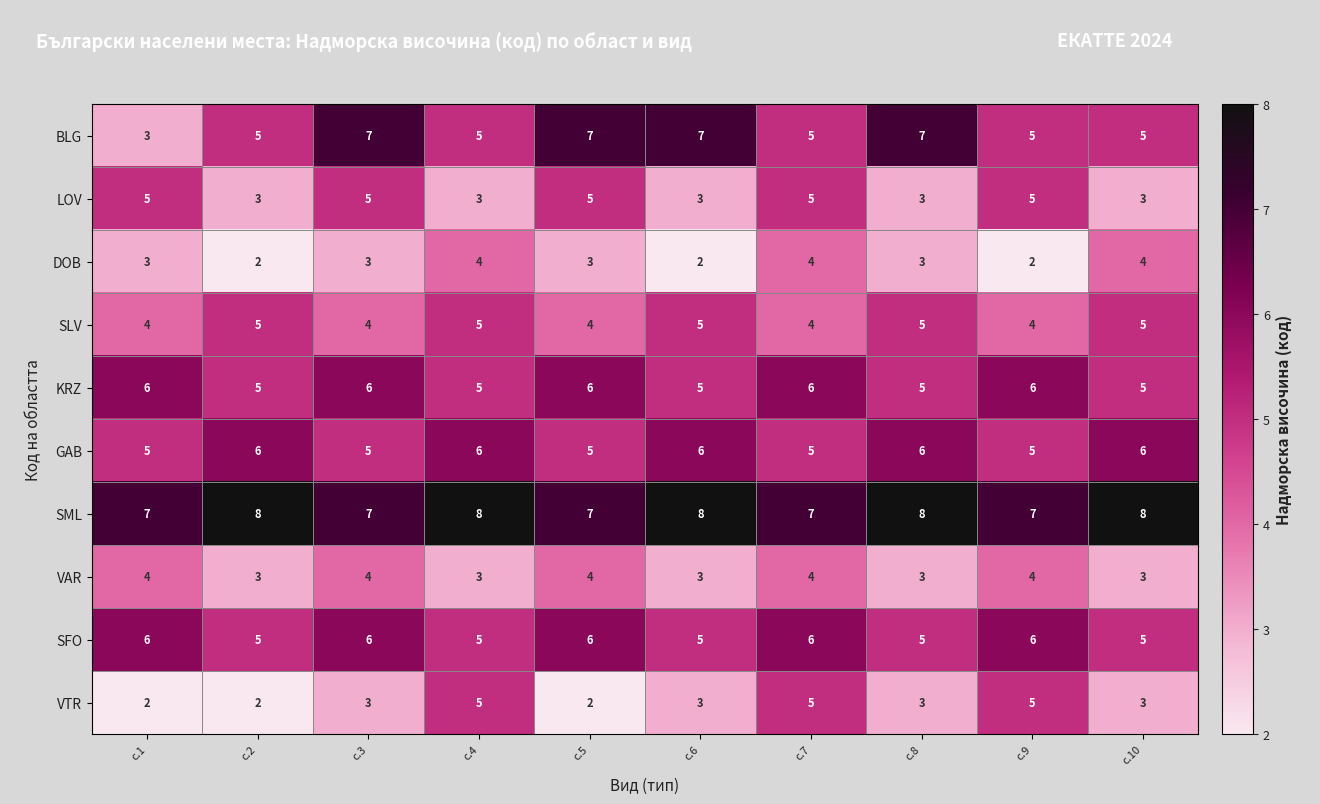

How many data points does each series have?

10